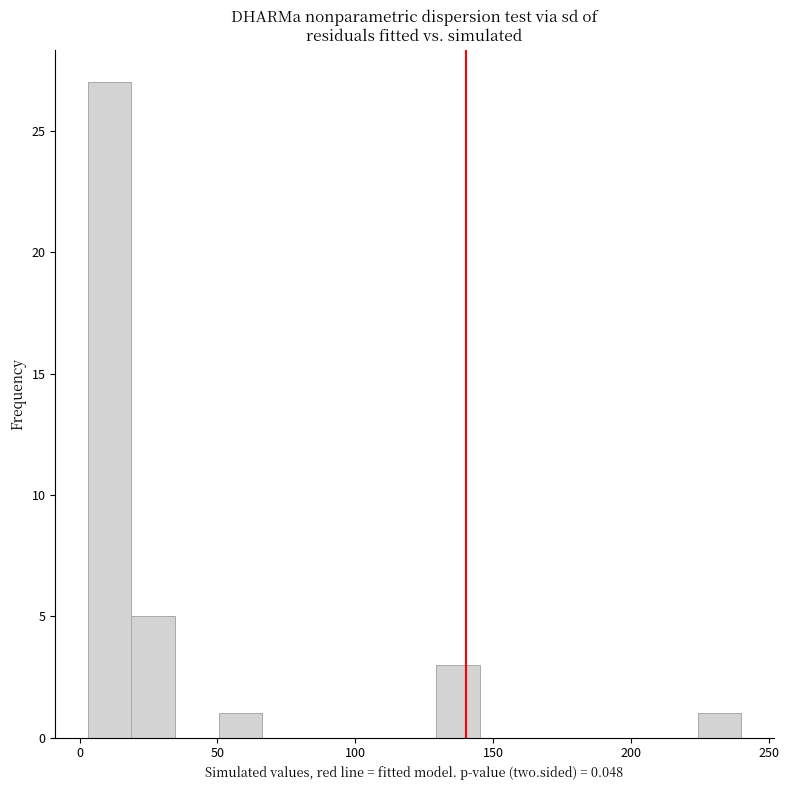

Around what value on the x-axis is the tallest bar? Give the approximate position of its centre, as read against the axis.

10